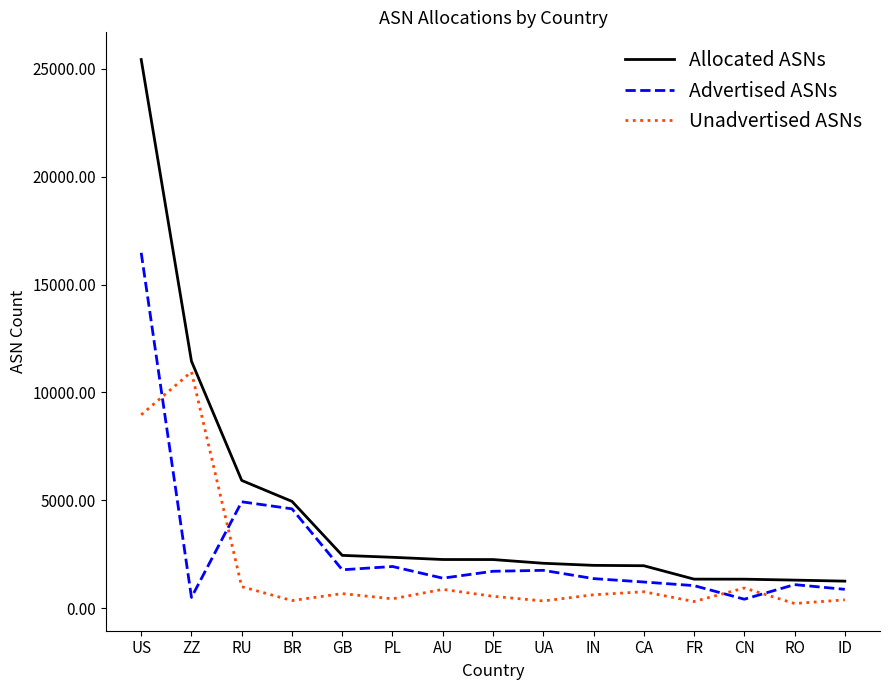

Which series has the widest spread of values?

Allocated ASNs